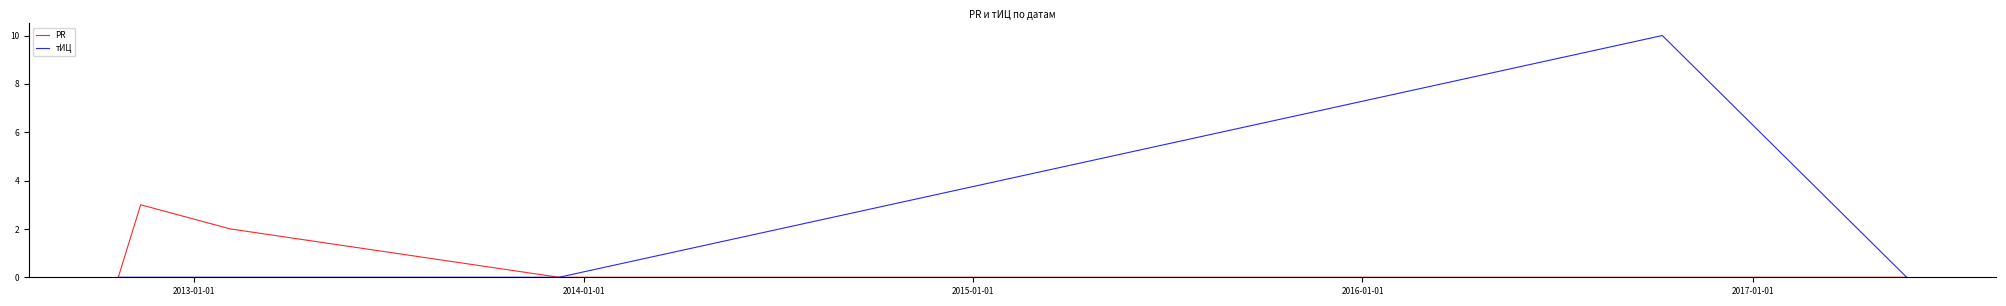

Which series has the largest total across all categories?

тИЦ